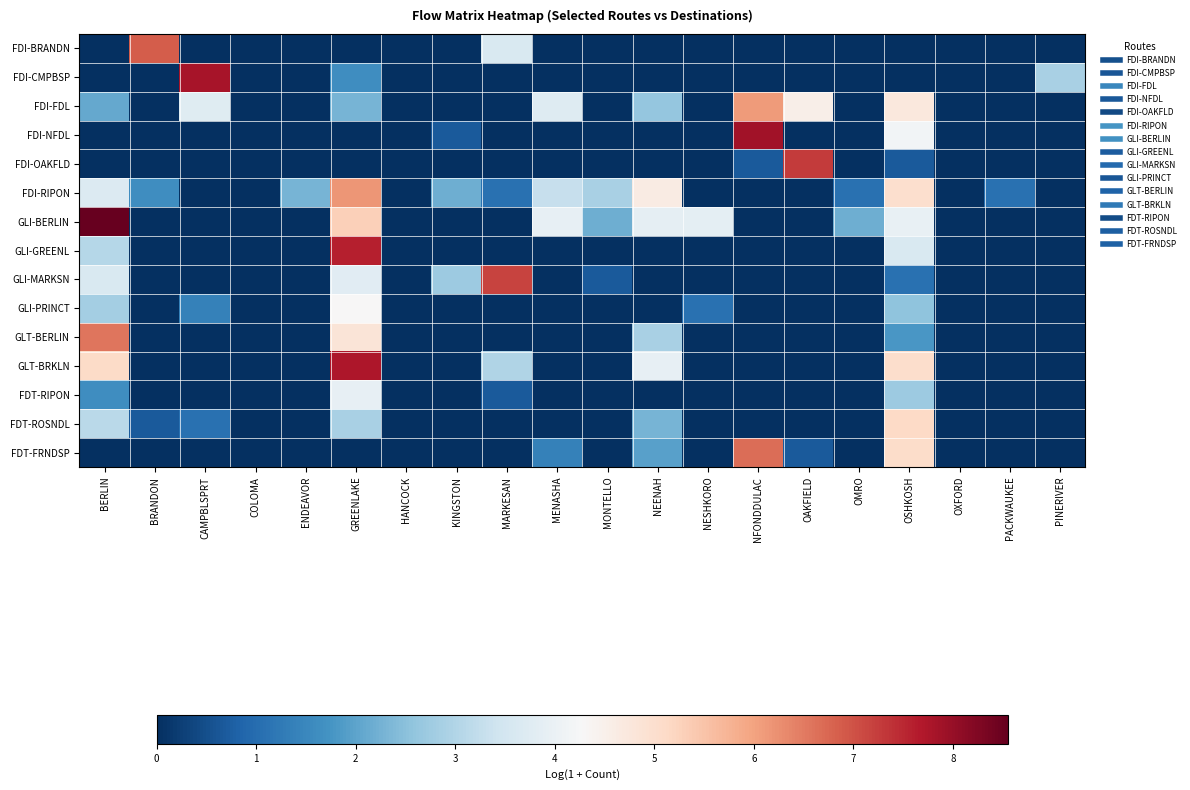

Between CAMPBLSPRT and MONTELLO, which series saw the biggest shift?

FDI-CMPBSP